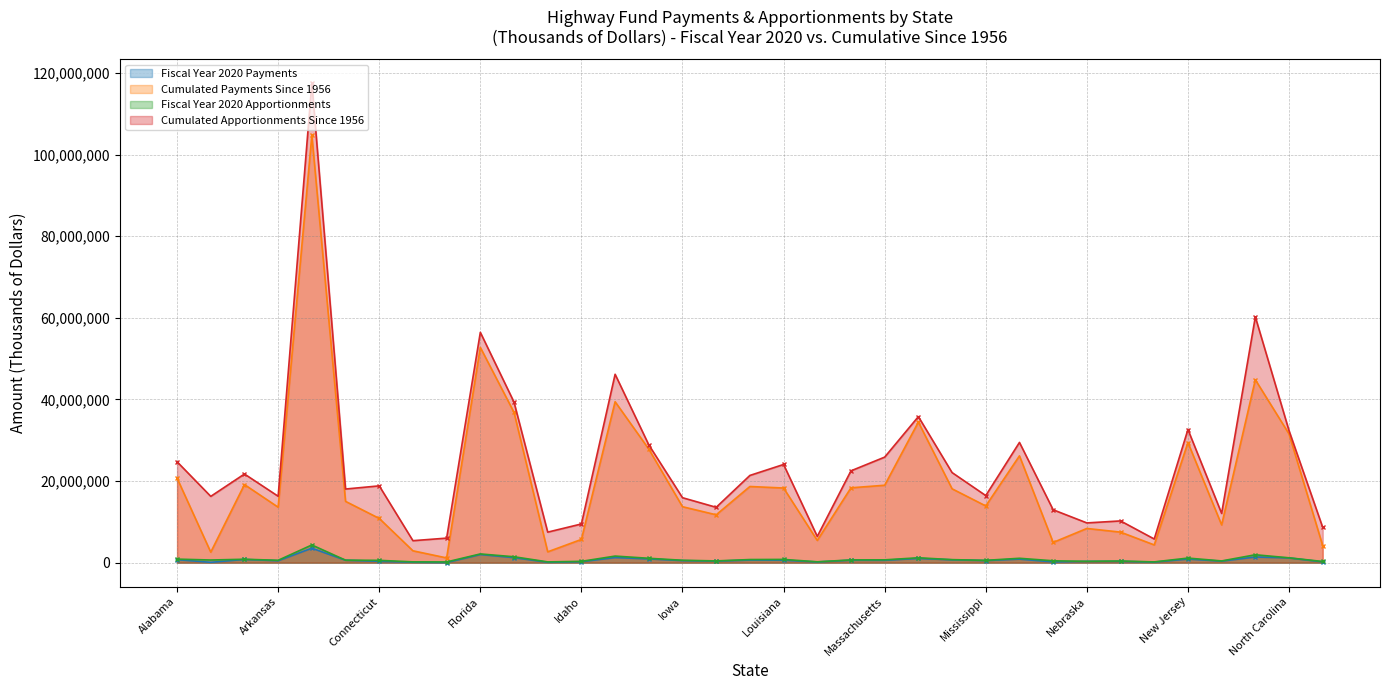

At how many categories does at least one series exceed 26811826?

10